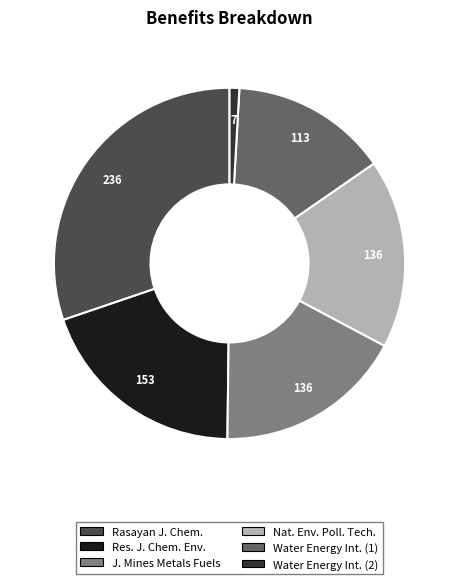

Combined, do Rasayan J. Chem. and Nat. Env. Poll. Tech. account for over 50%?

No